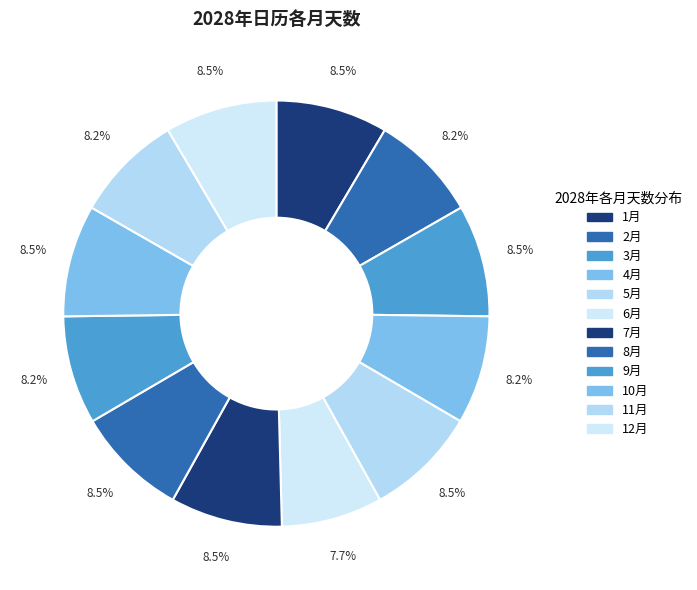

To the nearest percent, what is the difference between the 6月 and 8月 slice percentages?

1%